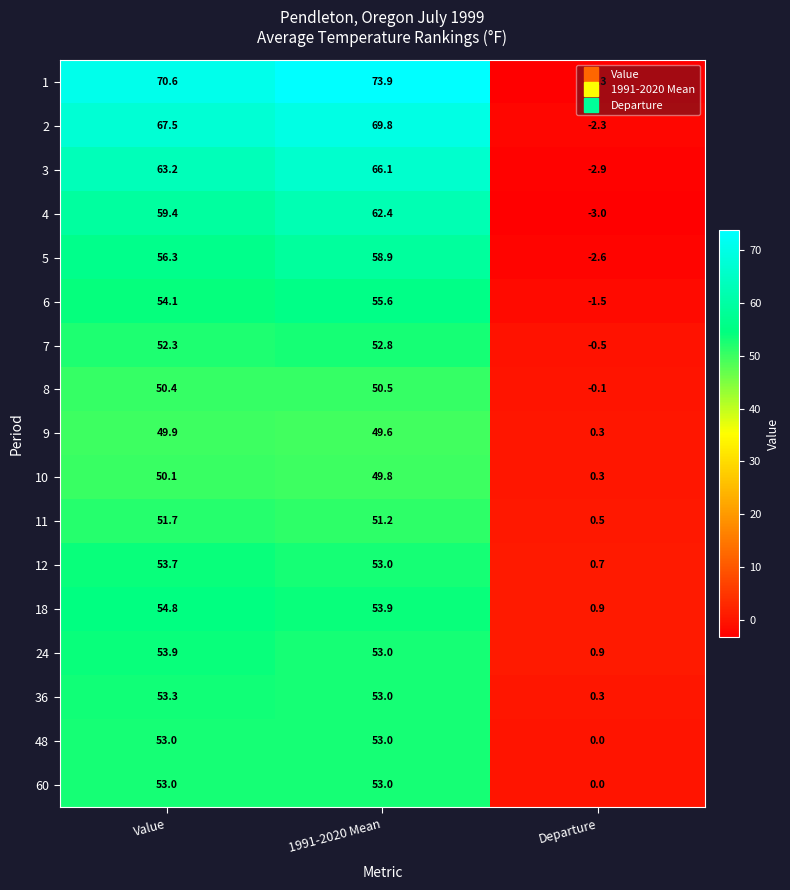

Which series has the largest total across all categories?

1